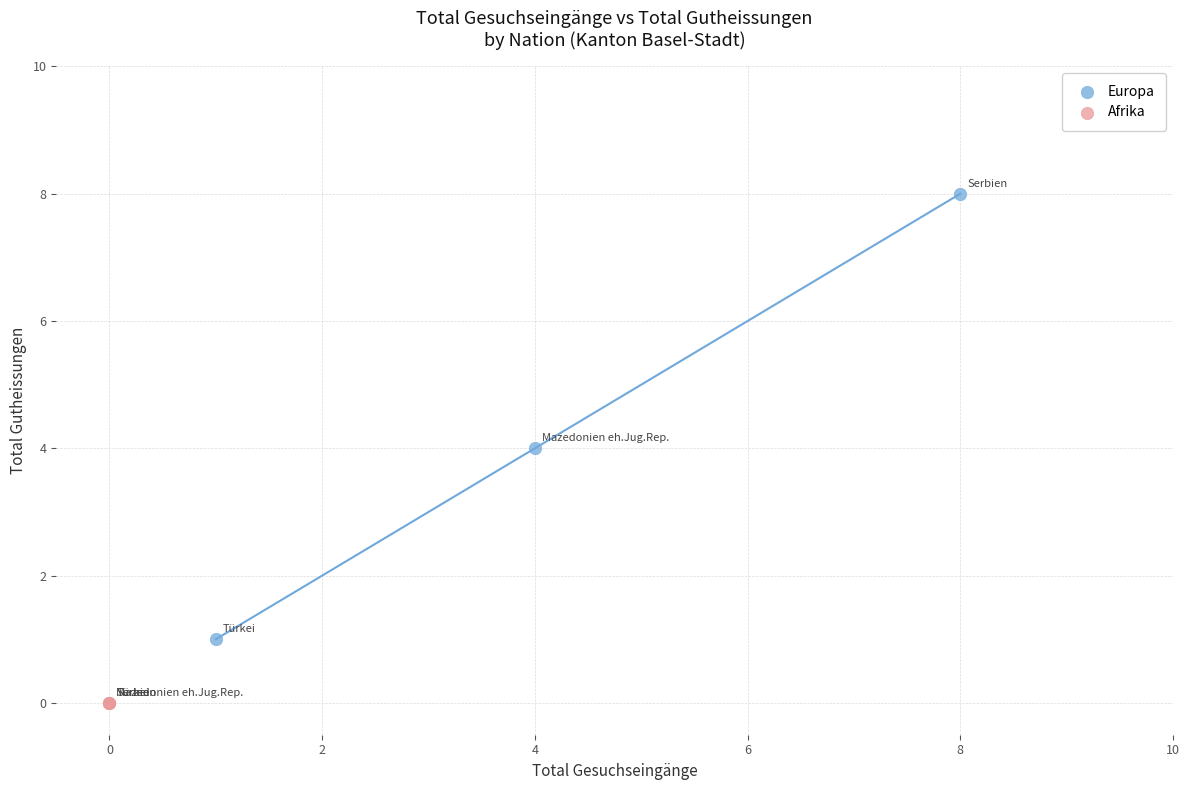

Which series contains the lowest Y value?

Afrika